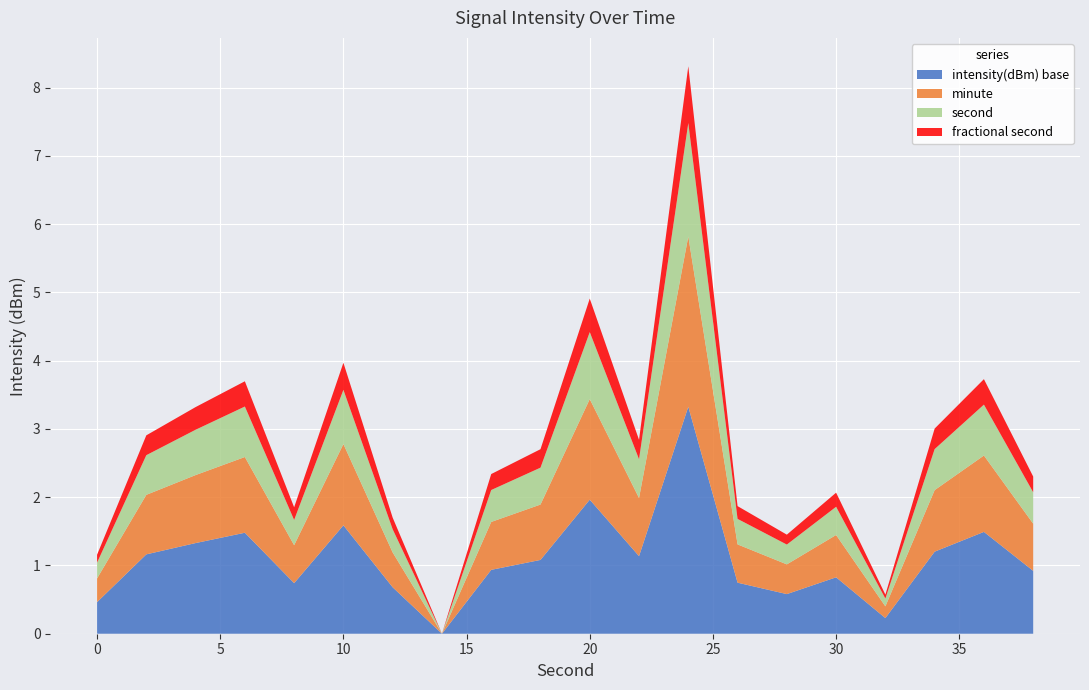

True or false: intensity(dBm) base has a value of 2.0 at 20.

True